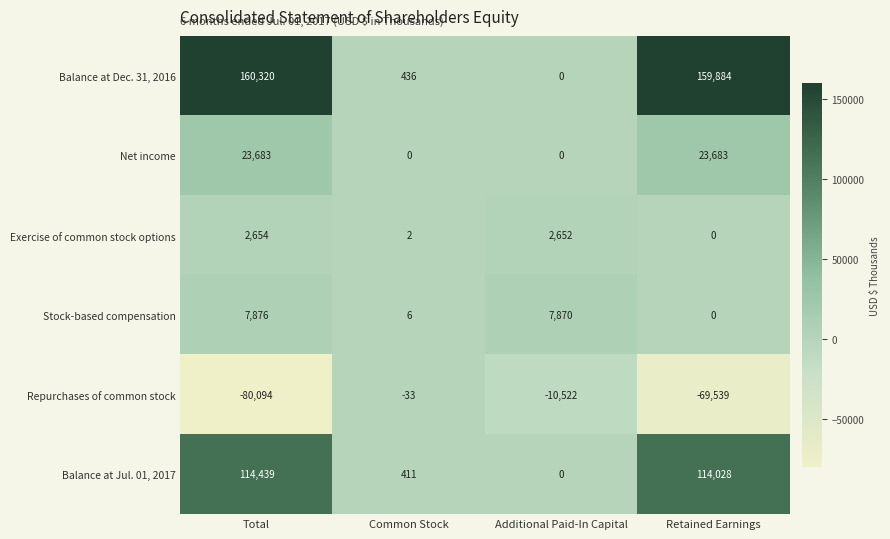

What is the sum of the Exercise of common stock options values at Retained Earnings and Total?

2654